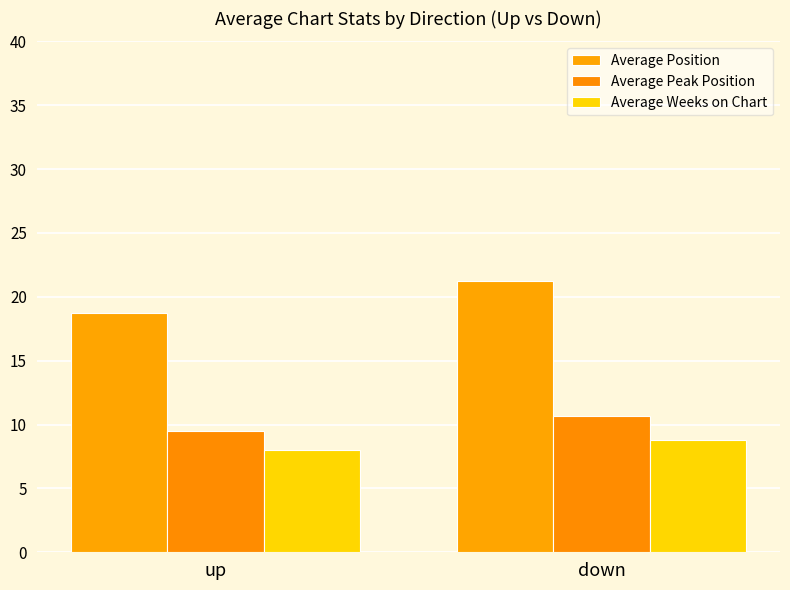

How many data points in Average Peak Position are less than 10?

1